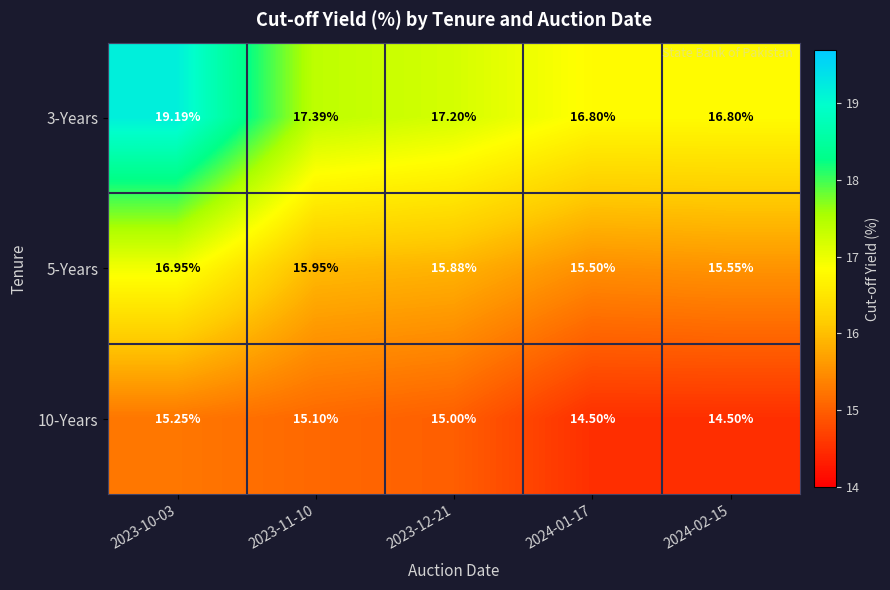

How many categories are shown in the chart?

5